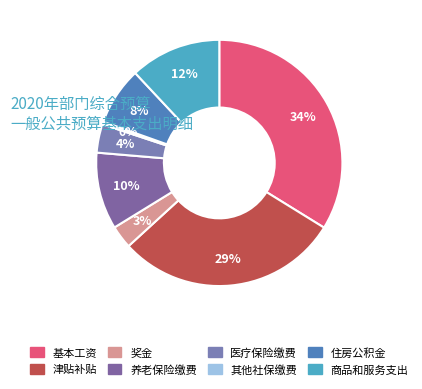

How many slices are in this pie chart?

8